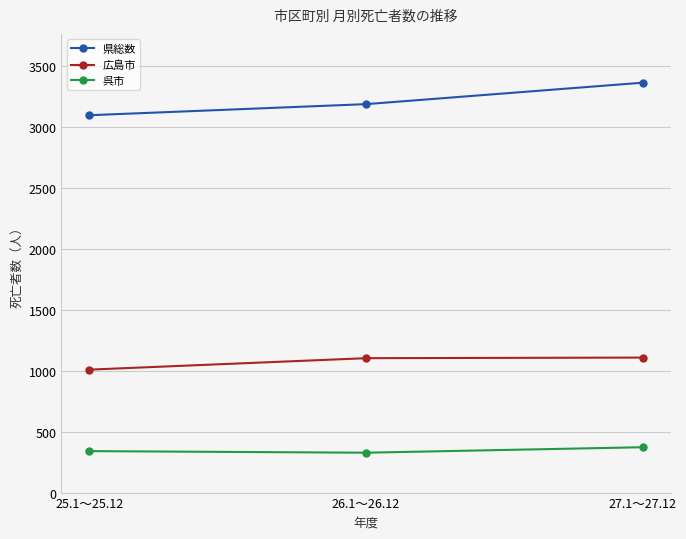

Between 25.1～25.12 and 26.1～26.12, which series saw the biggest shift?

広島市